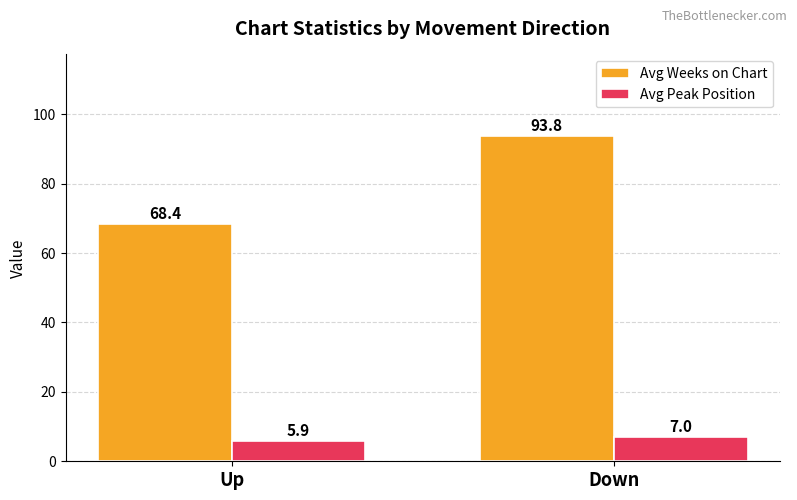

What is the sum of all Avg Weeks on Chart values?

162.2